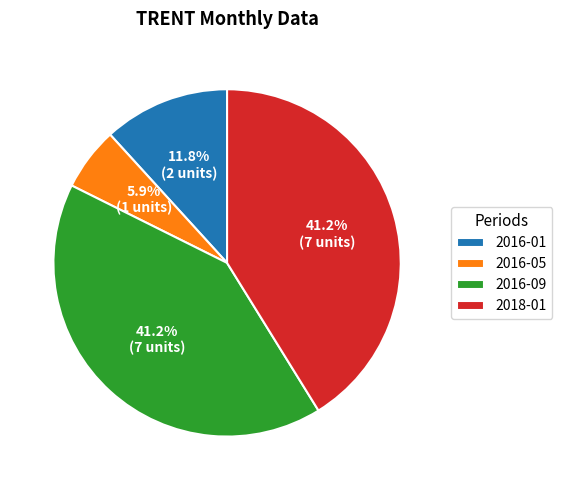

Does any single category account for the majority?

No